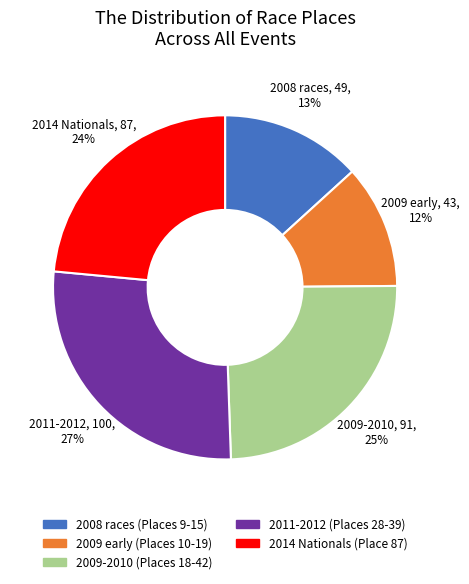

Rank the categories by value from highest to lowest.

2011-2012 (Places 28-39), 2009-2010 (Places 18-42), 2014 Nationals (Place 87), 2008 races (Places 9-15), 2009 early (Places 10-19)